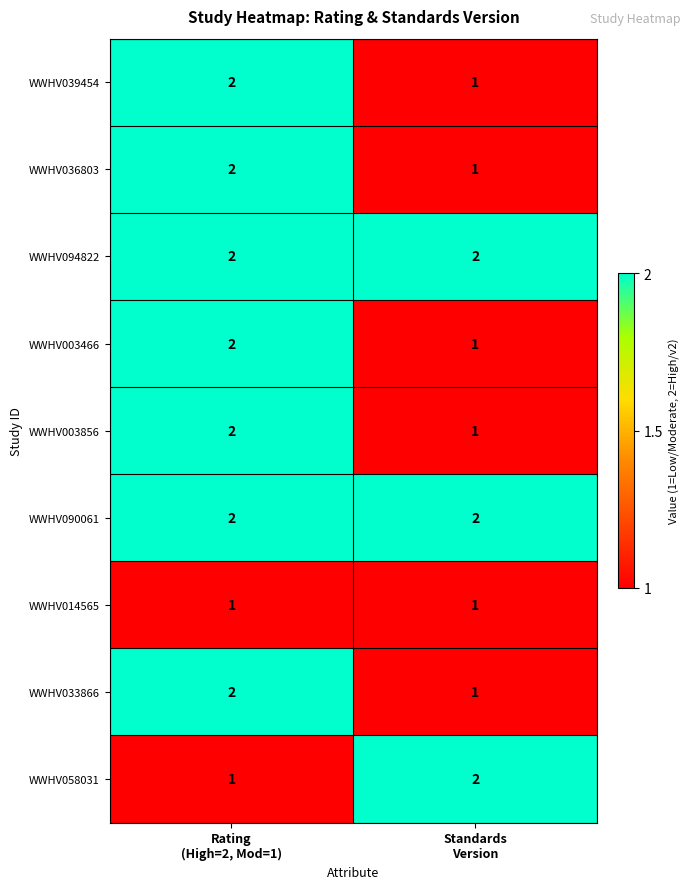

What is the sum of all WWHV058031 values?

3